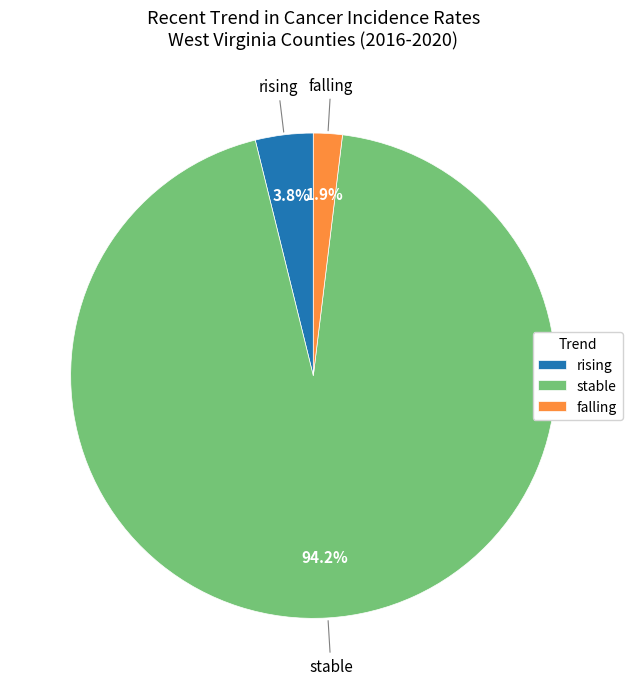

Which slice represents more than half of the pie?

stable